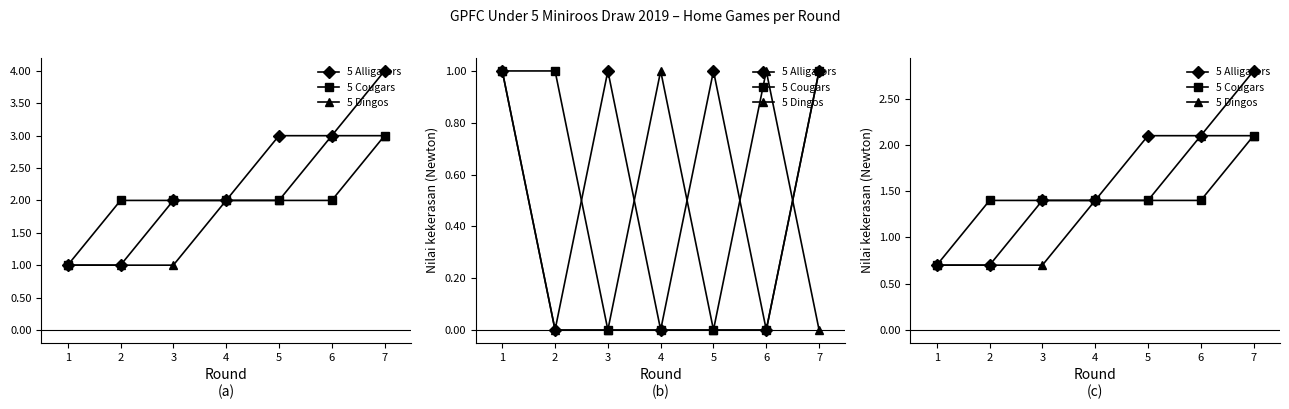

Reading left to right, extract all data points from this chart.

5 Alligators: 1=0.7	2=0.7	3=1.4	4=1.4	5=2.1	6=2.1	7=2.8
5 Cougars: 1=0.7	2=1.4	3=1.4	4=1.4	5=1.4	6=1.4	7=2.1
5 Dingos: 1=0.7	2=0.7	3=0.7	4=1.4	5=1.4	6=2.1	7=2.1